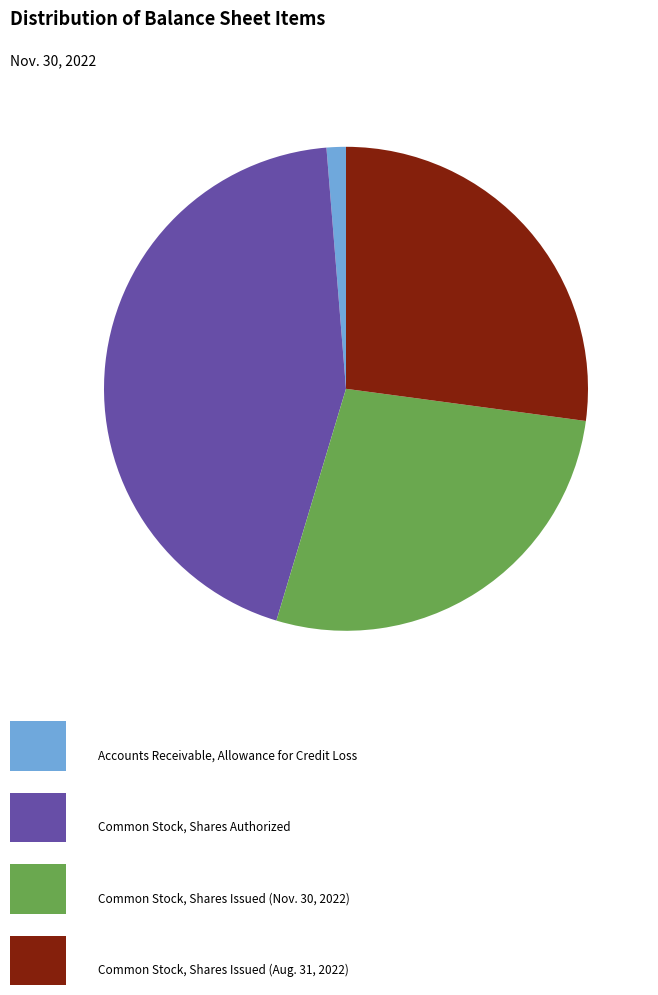

Does any single category account for the majority?

No